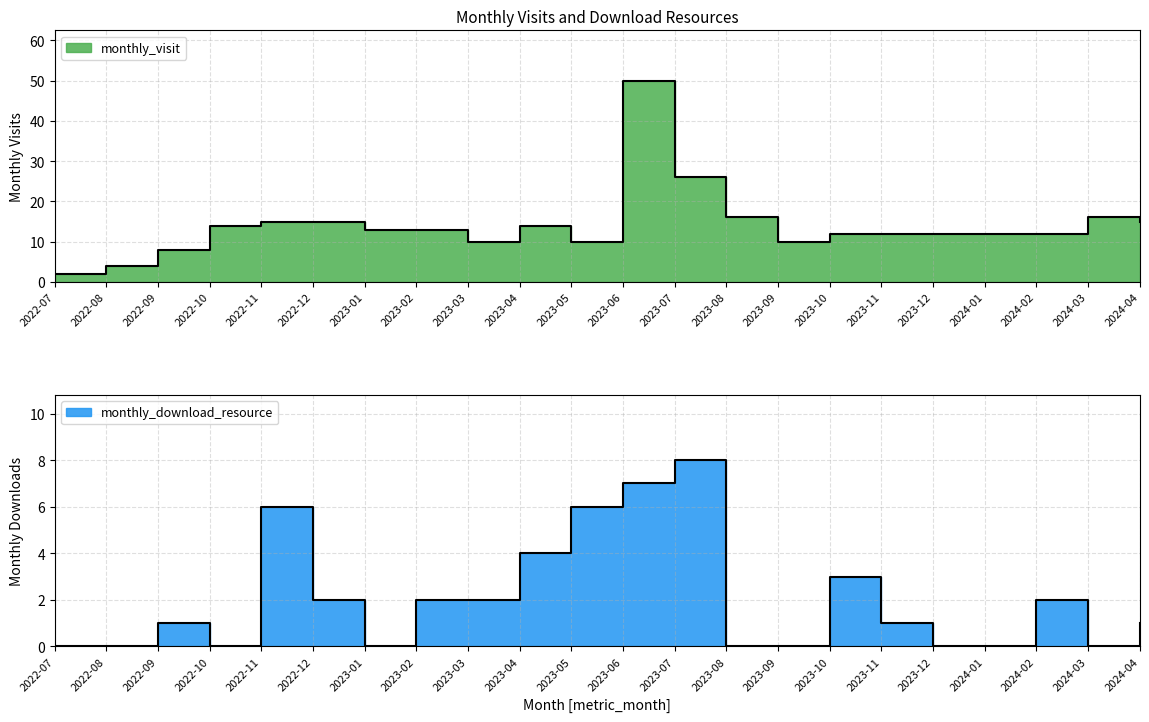

How many series are shown in this chart?

2